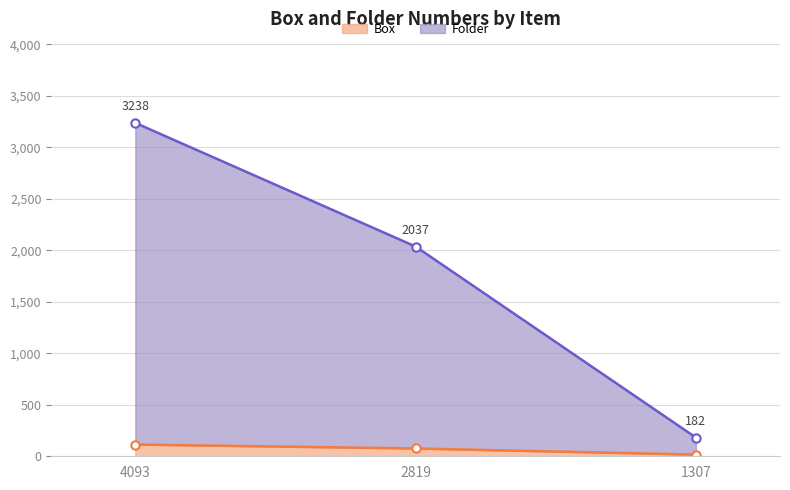

Is the value of Folder at 2819 greater than the value of Box at 2819?

Yes